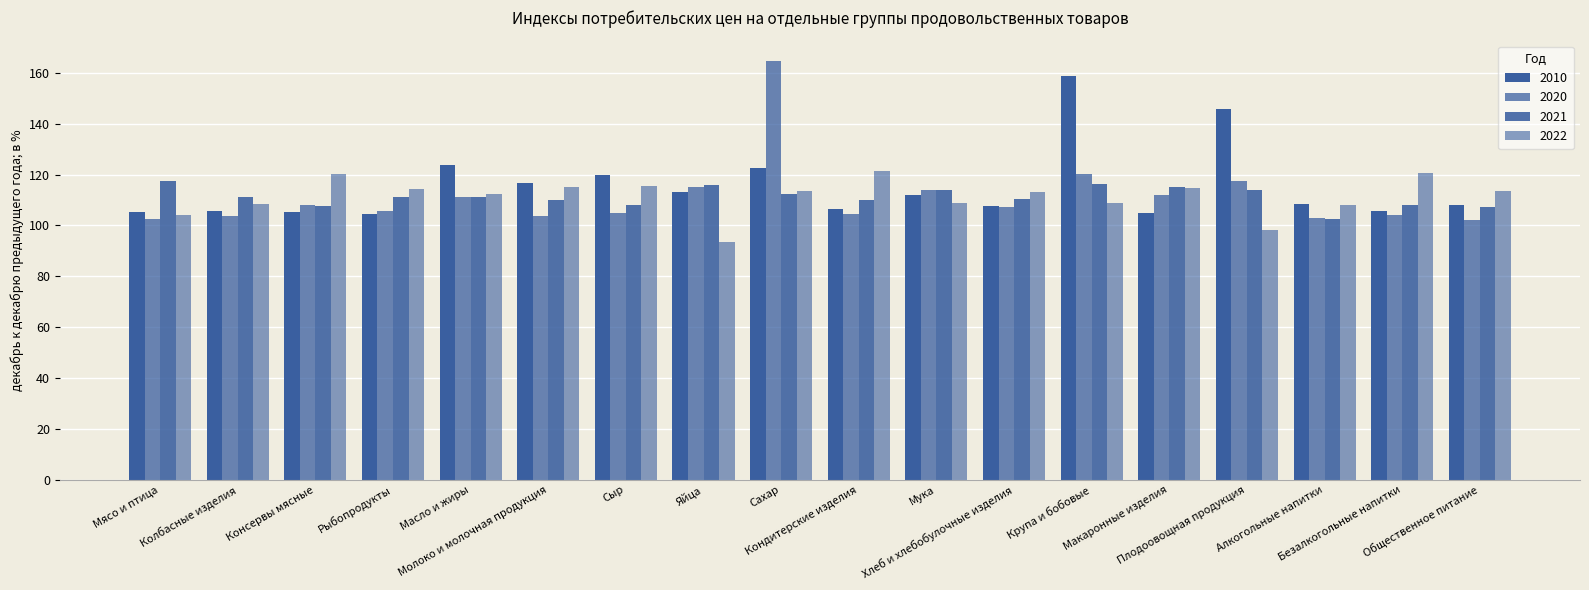

How many categories are shown in the chart?

18